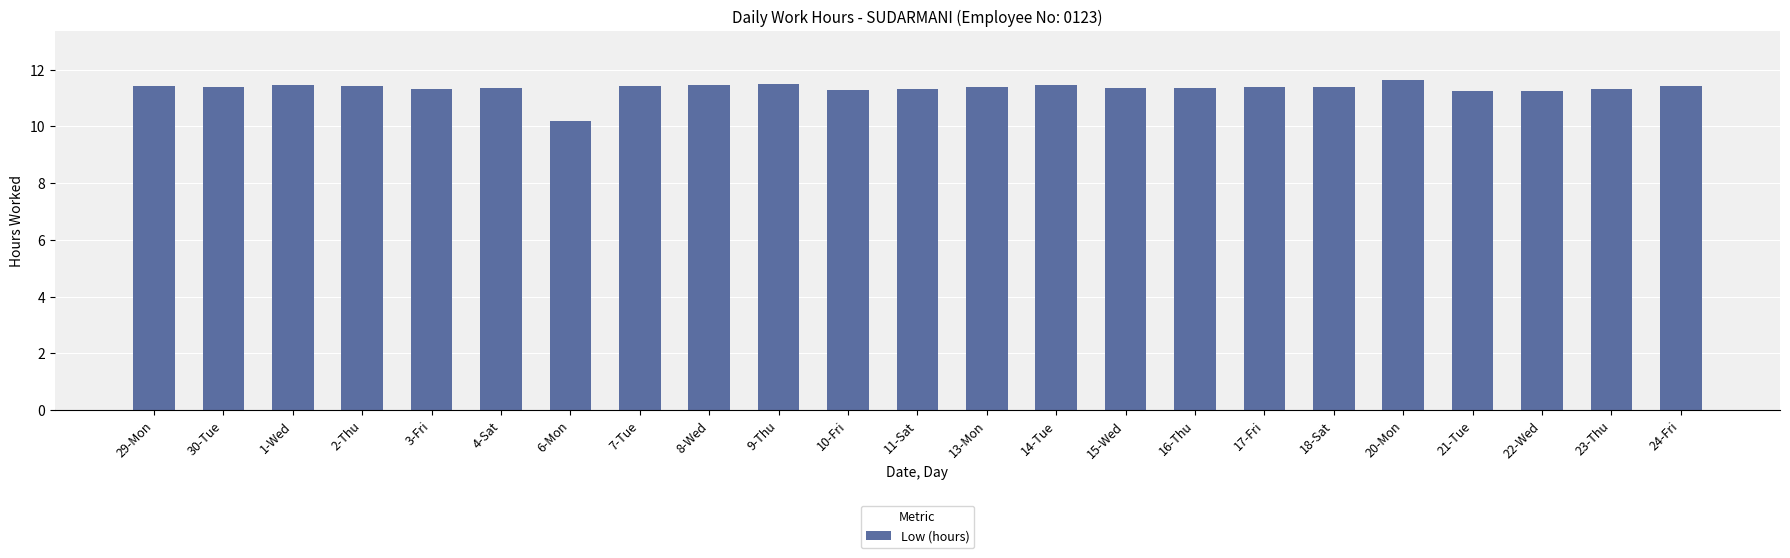

What is the ratio of the value at 17-Fri to the value at 24-Fri?

1.0